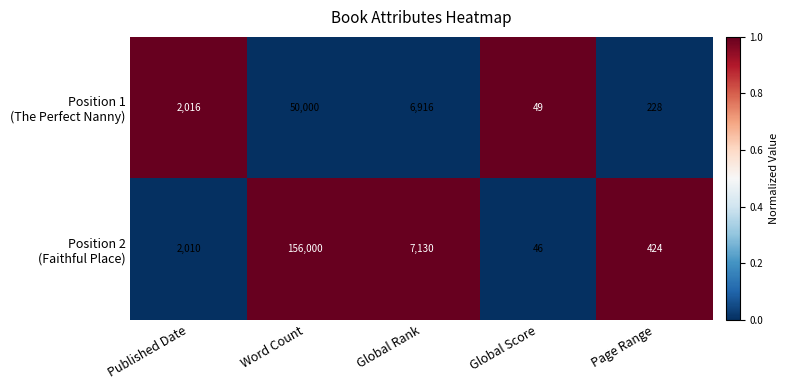

What is the maximum value shown in the chart?

156000